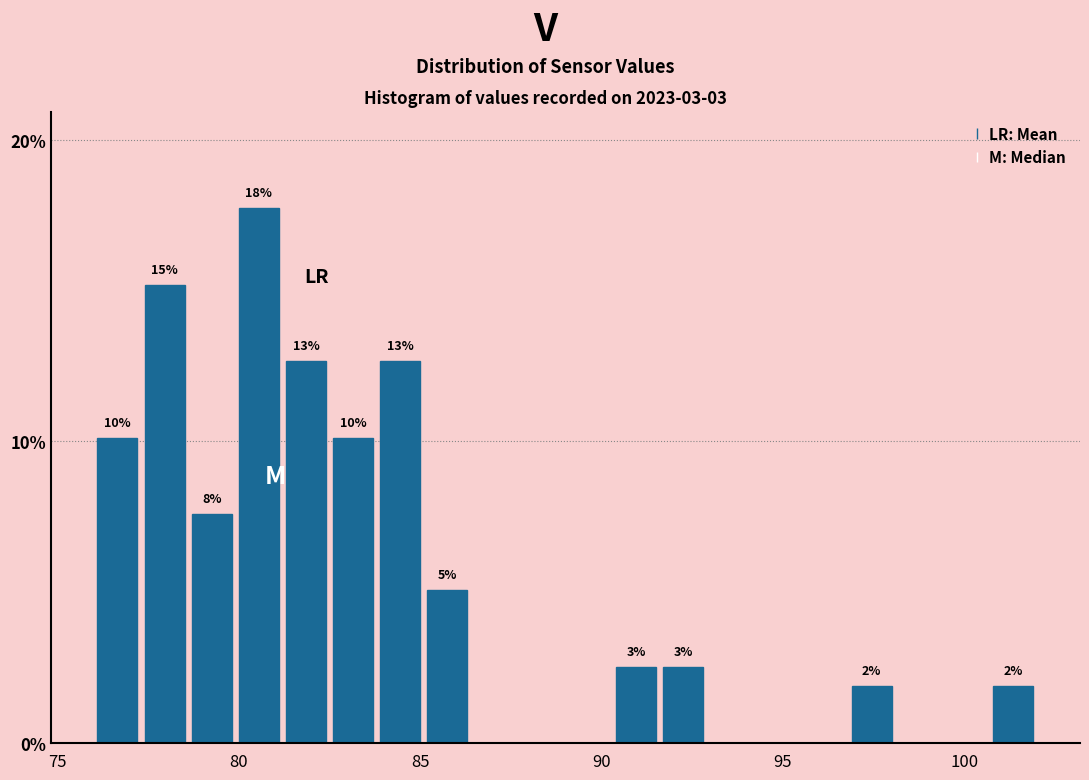

Around what value on the x-axis is the tallest bar? Give the approximate position of its centre, as read against the axis.

80.5